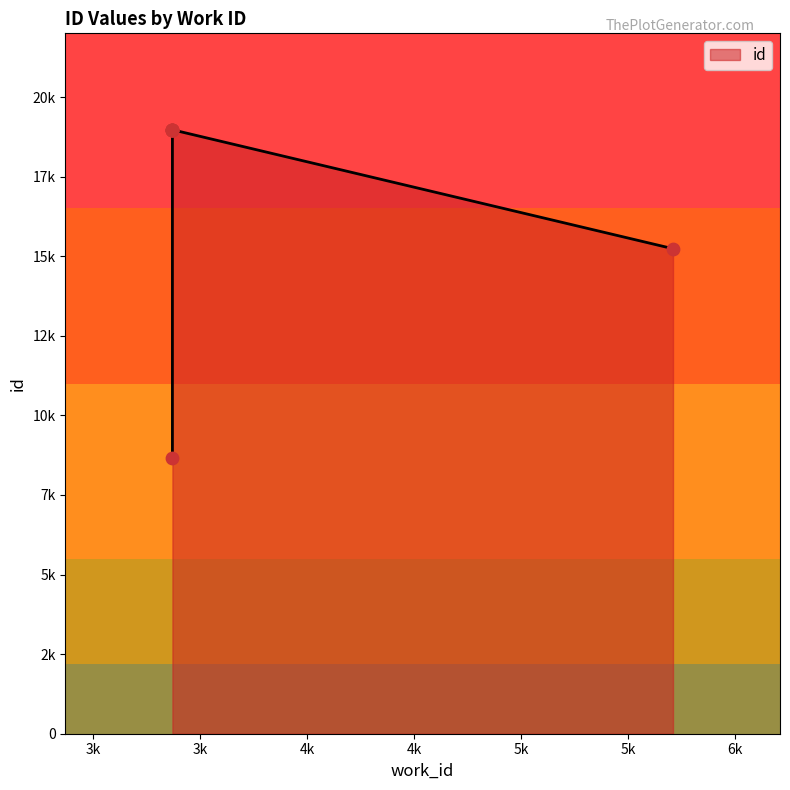

What is the change in value from 3370 to 3370?

+10318